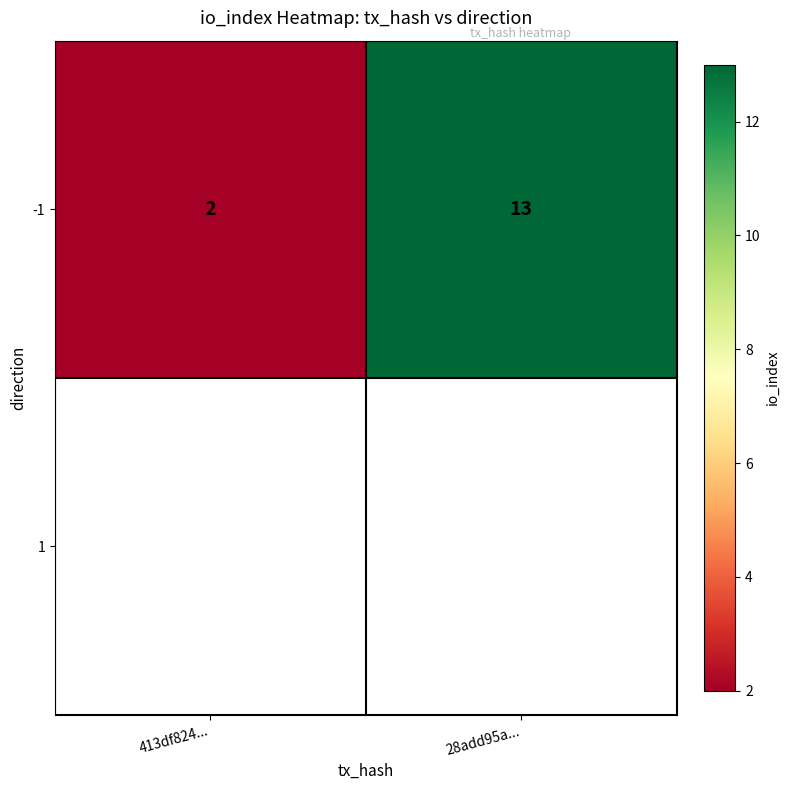

Reading right to left, transcribe all the data shown in this chart.

28add95a...=13	413df824...=2